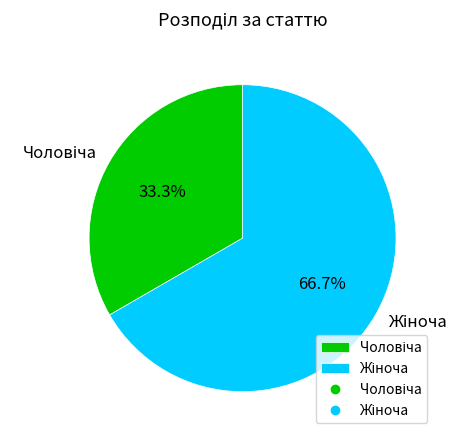

Is there any slice that represents more than half of the pie?

Yes